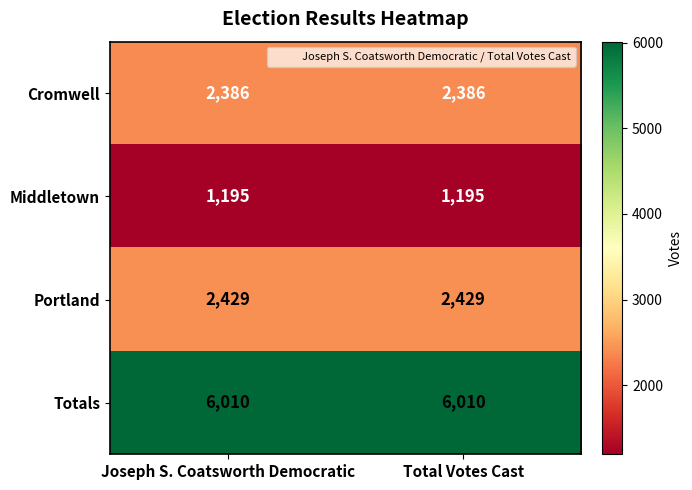

What is the approximate value of Totals at Total Votes Cast?

6010